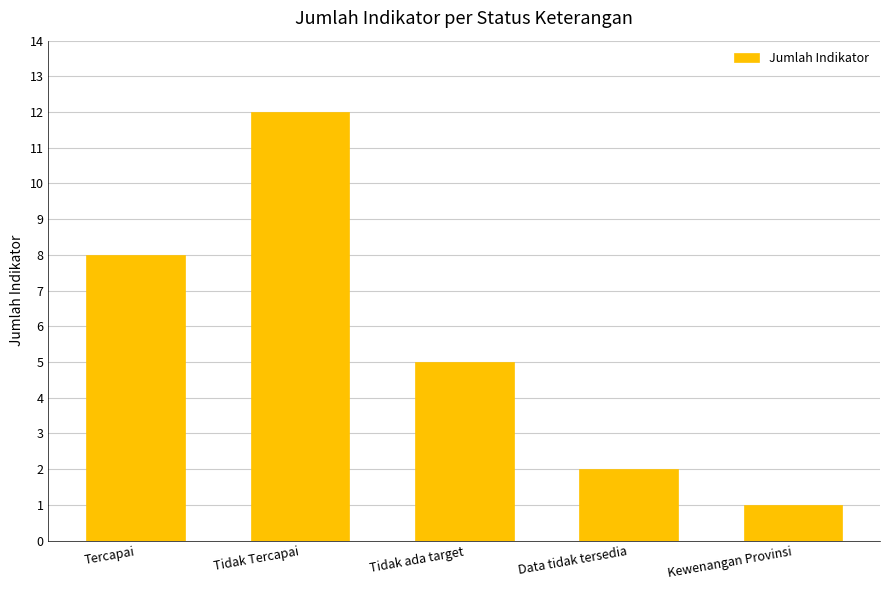

What is the label of the 5th bar from the right?

Tercapai